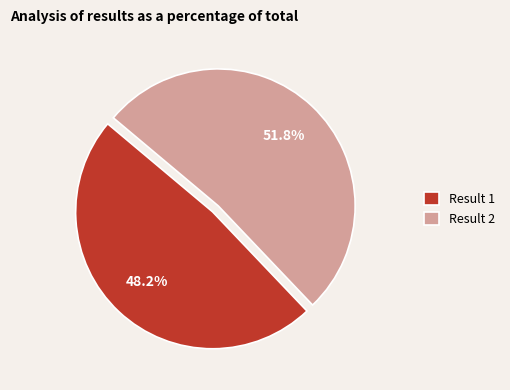

What is the ratio of the value at Result 1 to the value at Result 2?

0.9